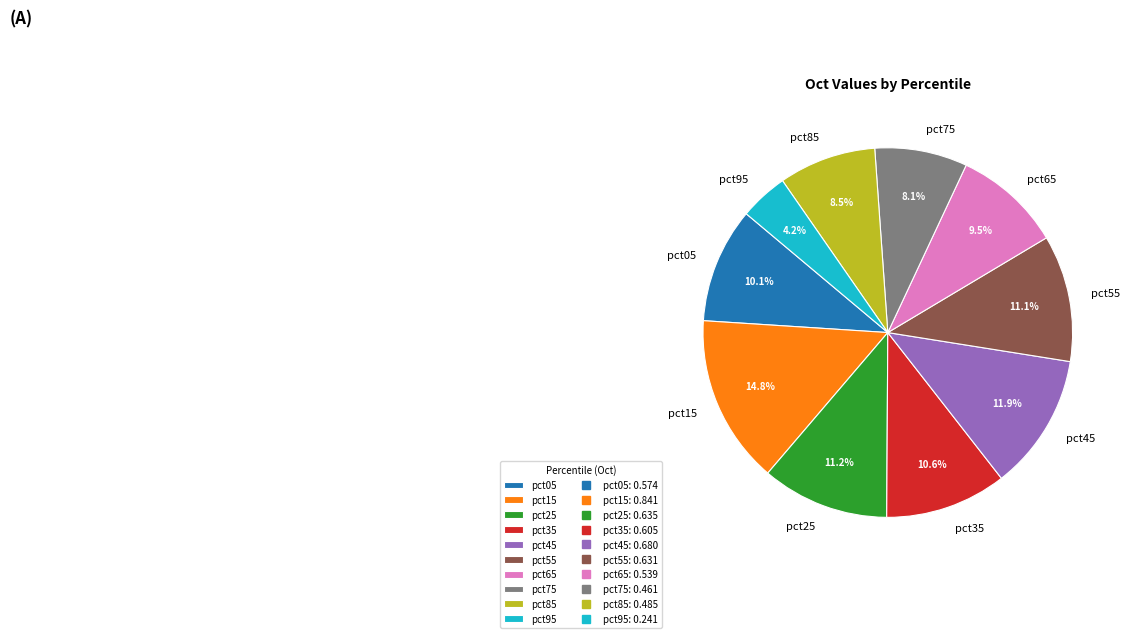

The pct25 slice represents 1% of the pie. True or false?

False